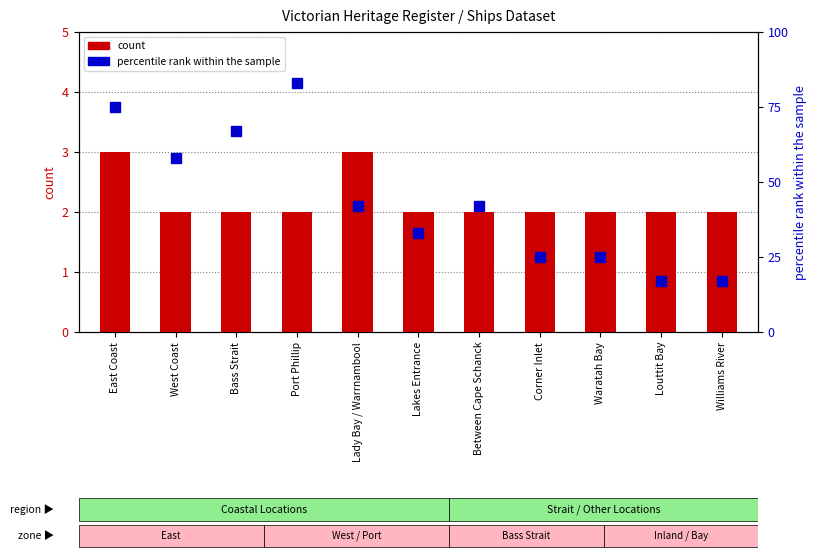

What is the highest value of the count series?

3